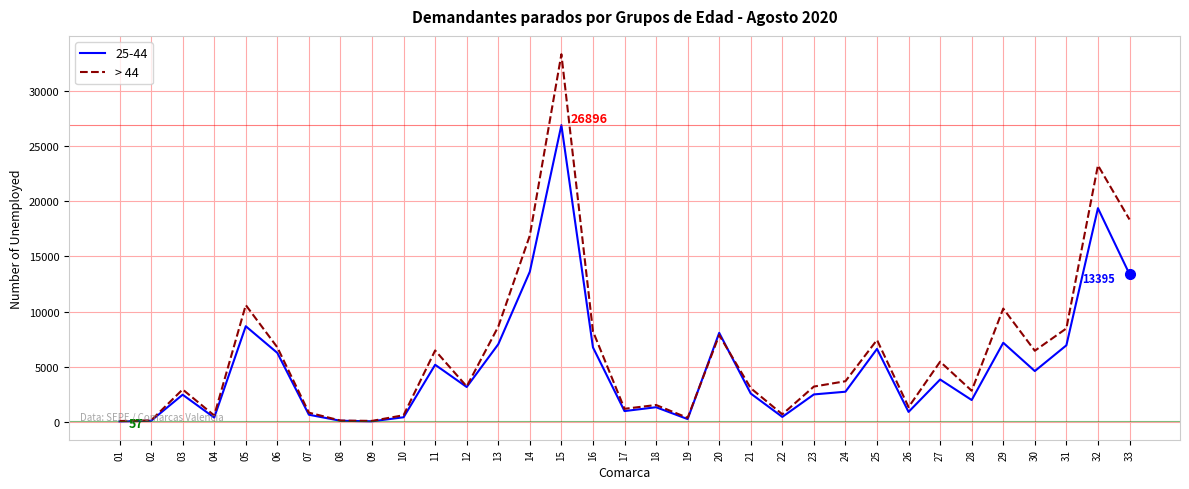

What is the maximum value shown in the chart?

33317